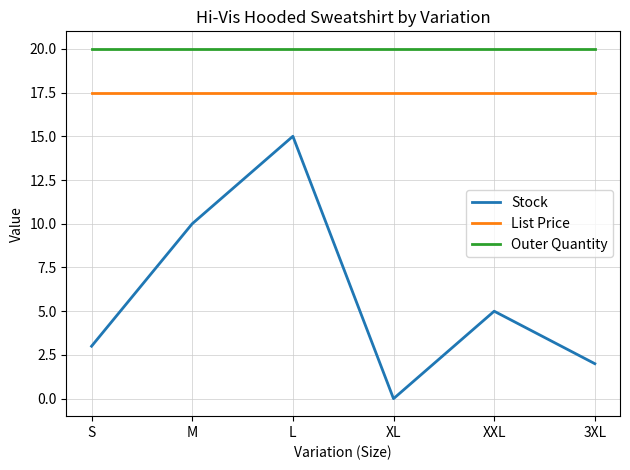

Count the number of categories in the chart.

6